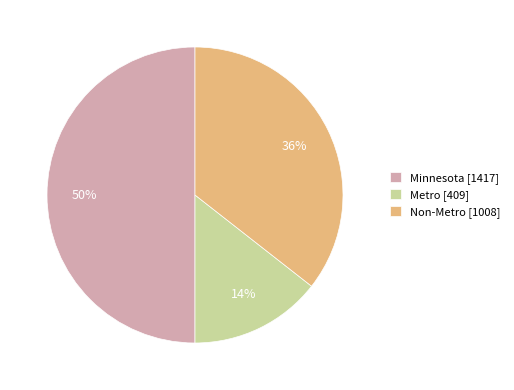

True or false: Minnesota accounts for 62% of the total.

False